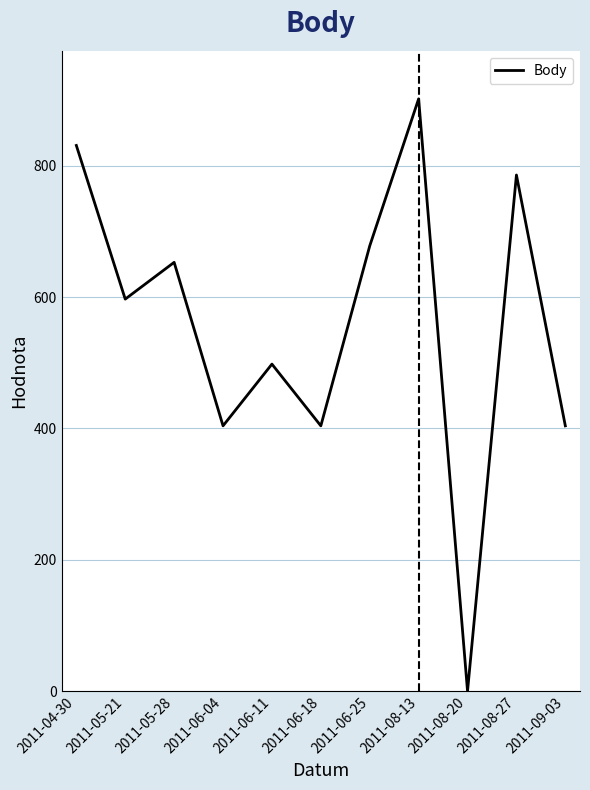

The chart shows a value of 902 at 2011-08-13. True or false?

True